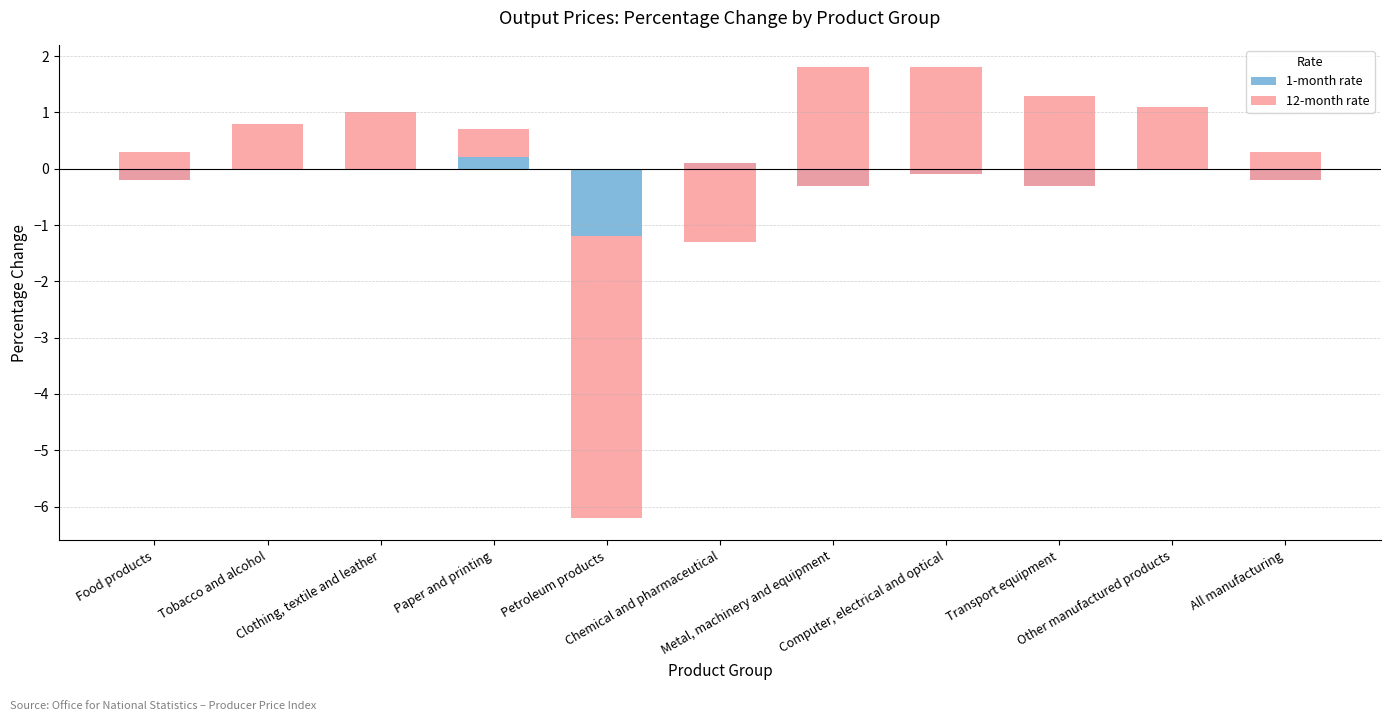

Rank the series by their average value, from highest to lowest.

12-month rate, 1-month rate